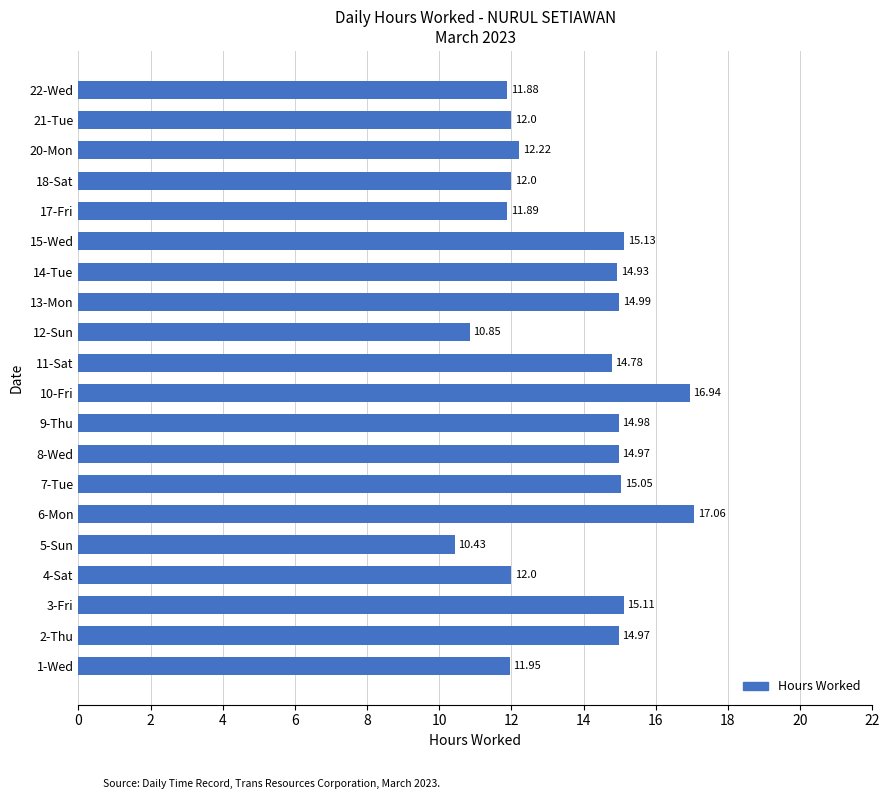

What is the average value?

13.7